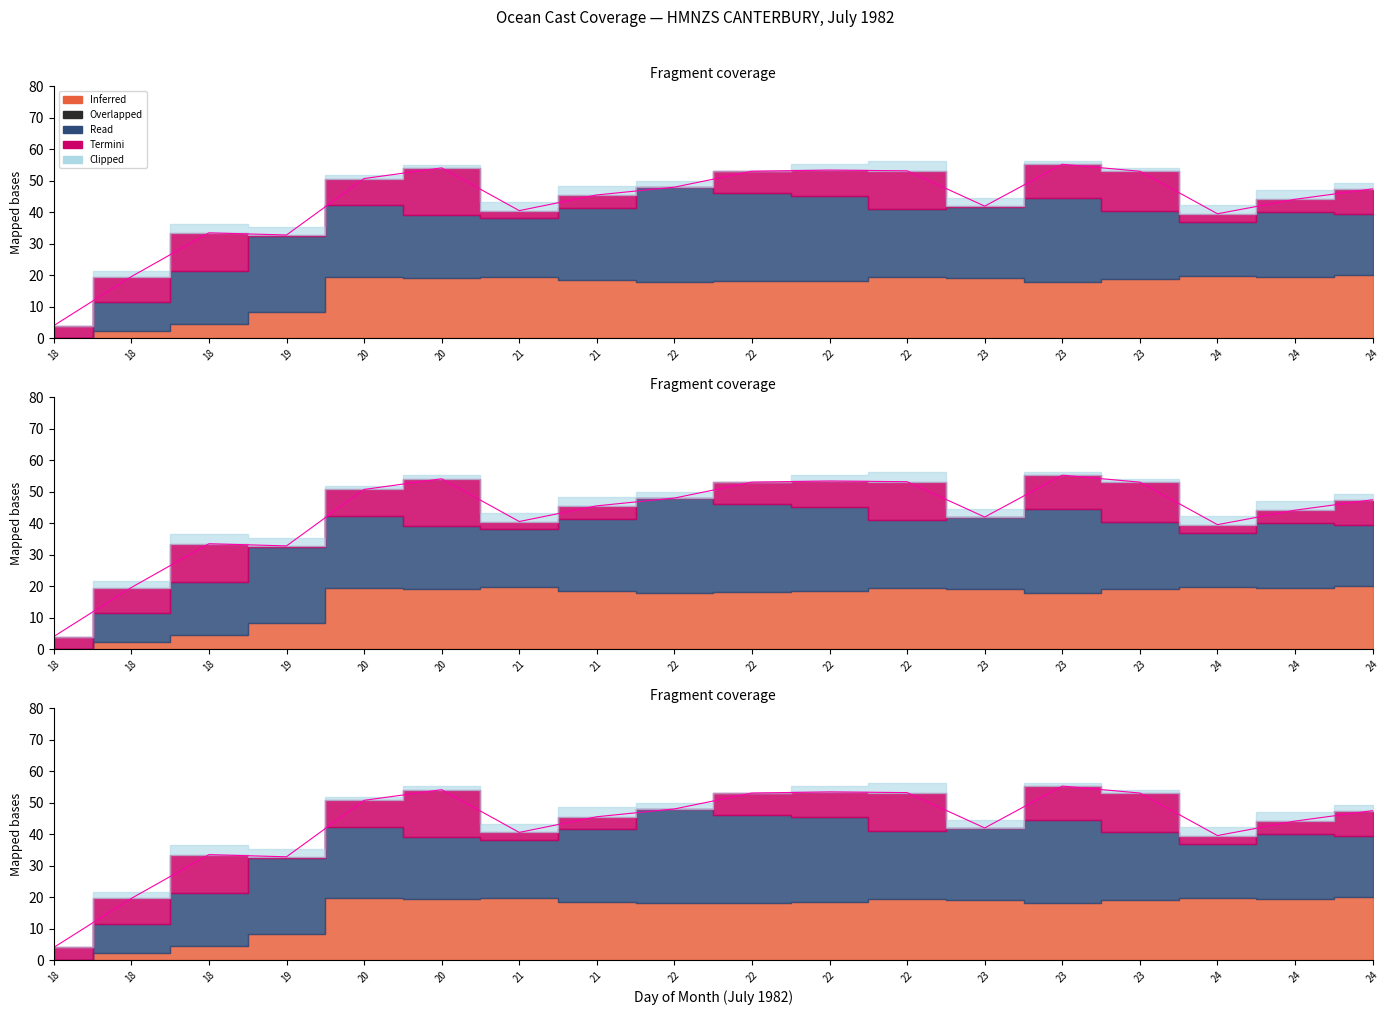

What is the smallest value displayed?

4.0